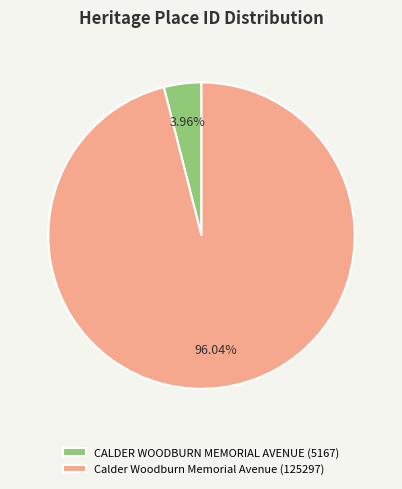

How many segments does this pie chart have?

2